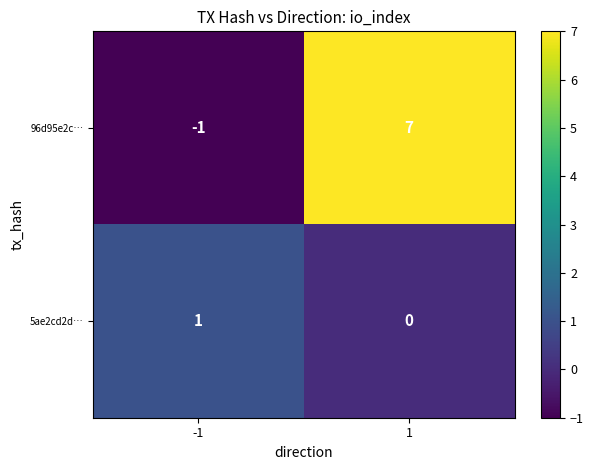

Which series has the widest spread of values?

96d95e2c…